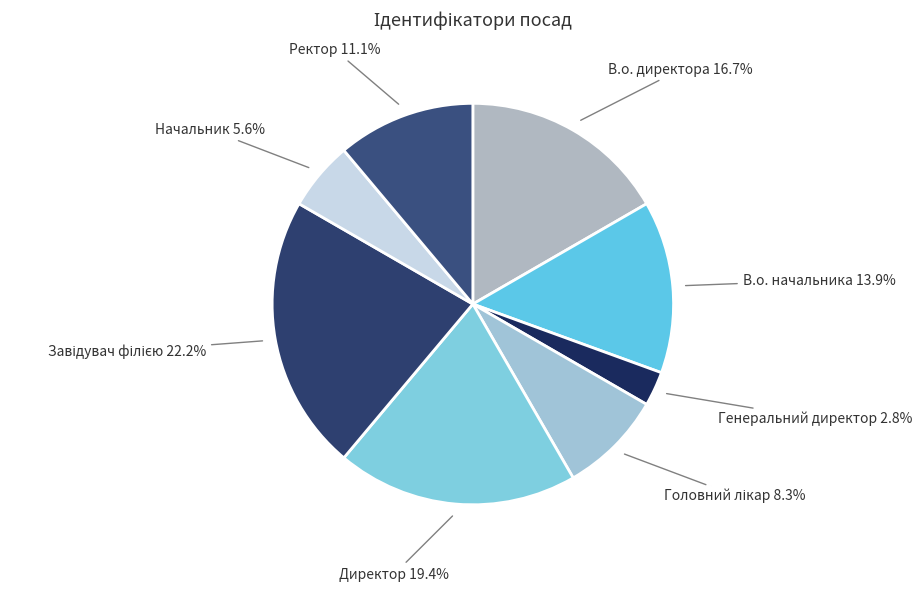

To the nearest percent, what is the difference between the largest and smallest slice percentages?

19%